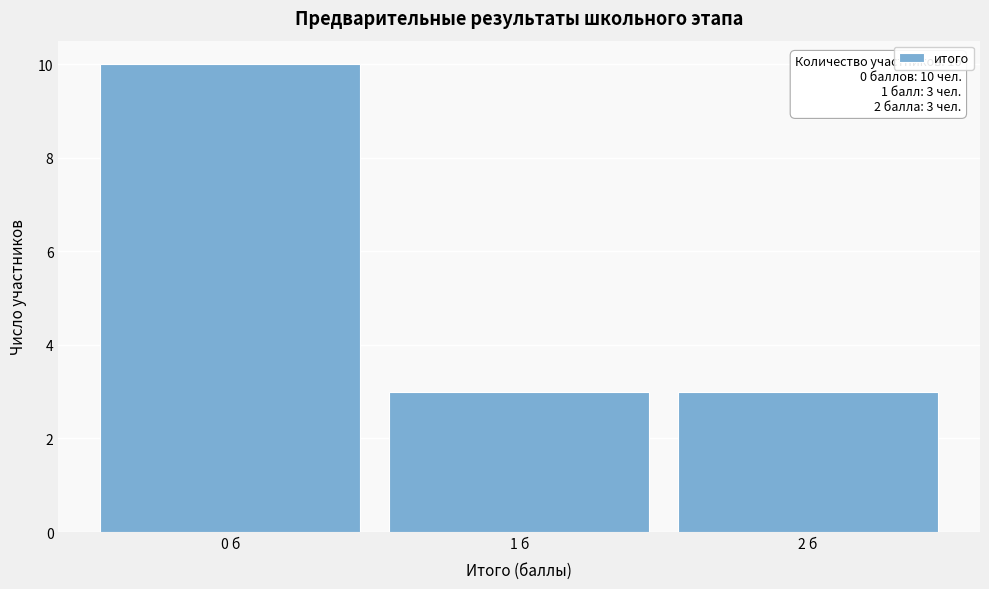

Over which range of the x-axis is the bar tallest?

-0.5 to 0.5